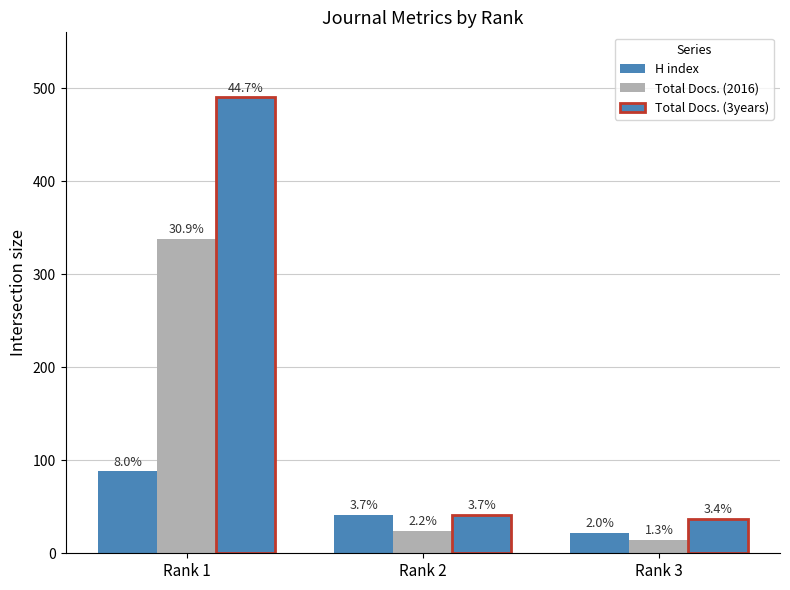

How many bars are there in each group?

3